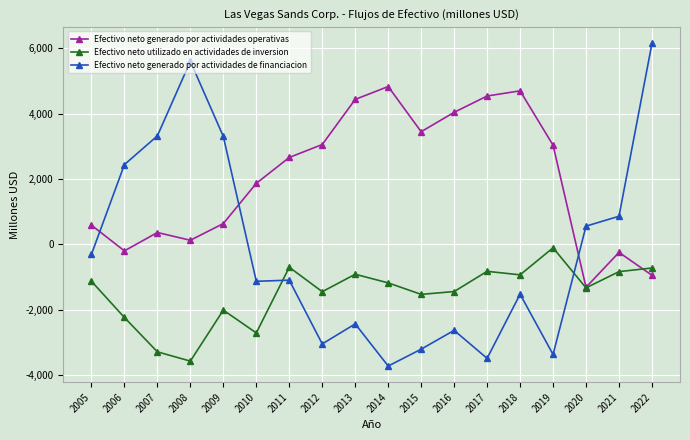

In Efectivo neto generado por actividades operativas, how many points are higher than both neighbors (excluding endpoints)?

4